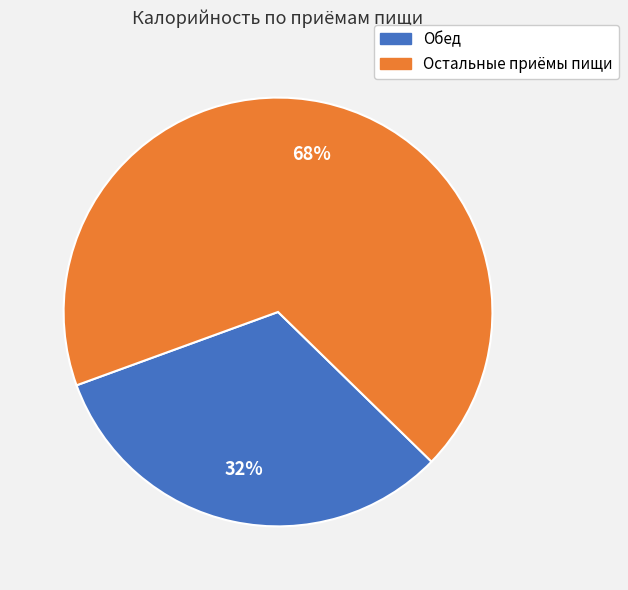

To the nearest percent, what is the average slice percentage?

50%